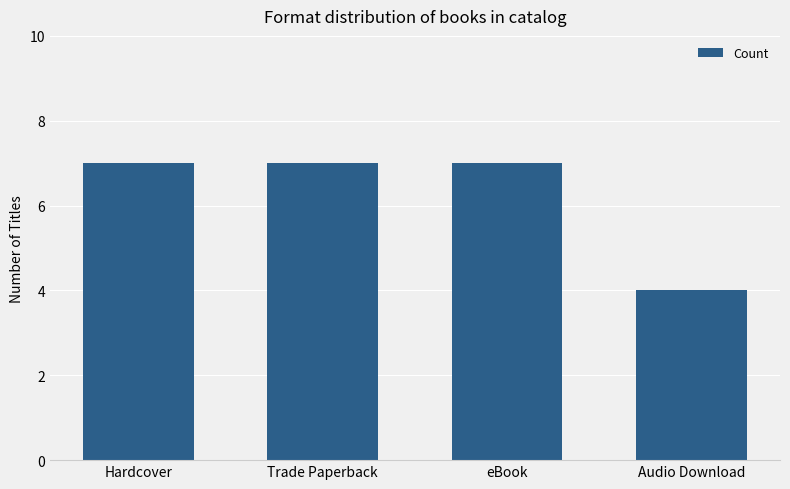

What is the change in value from eBook to Audio Download?

-3